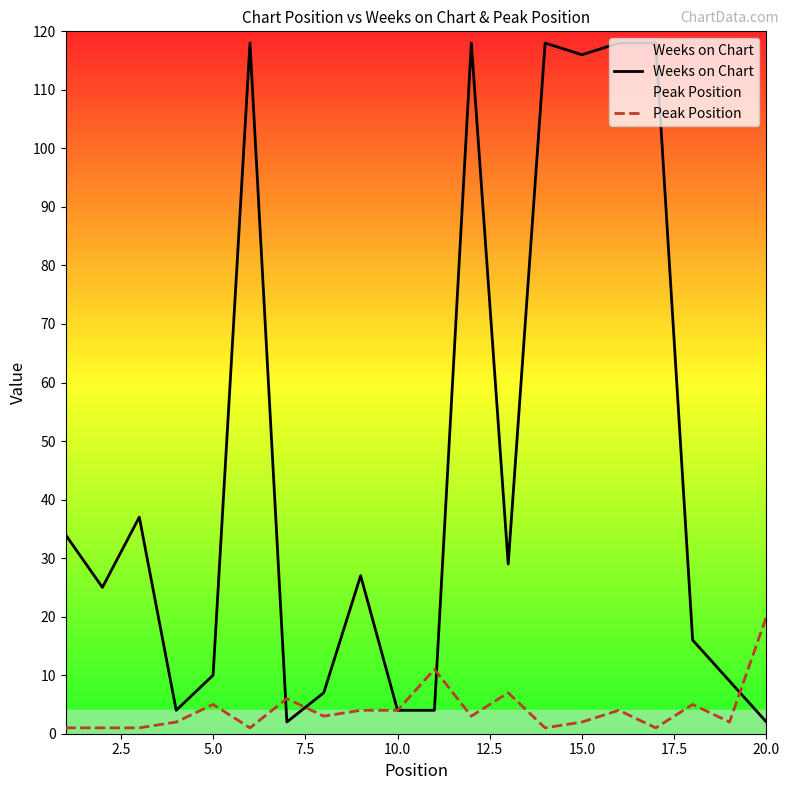

List the series in order of their peak value, highest first.

Weeks on Chart, Peak Position